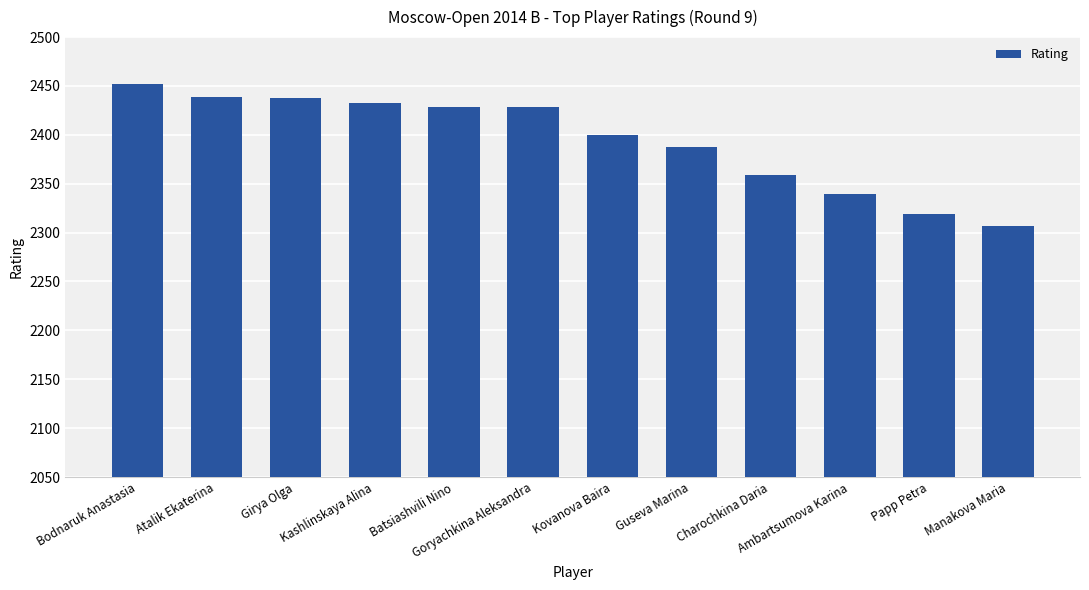

What is the label of the 3rd bar from the right?

Ambartsumova Karina